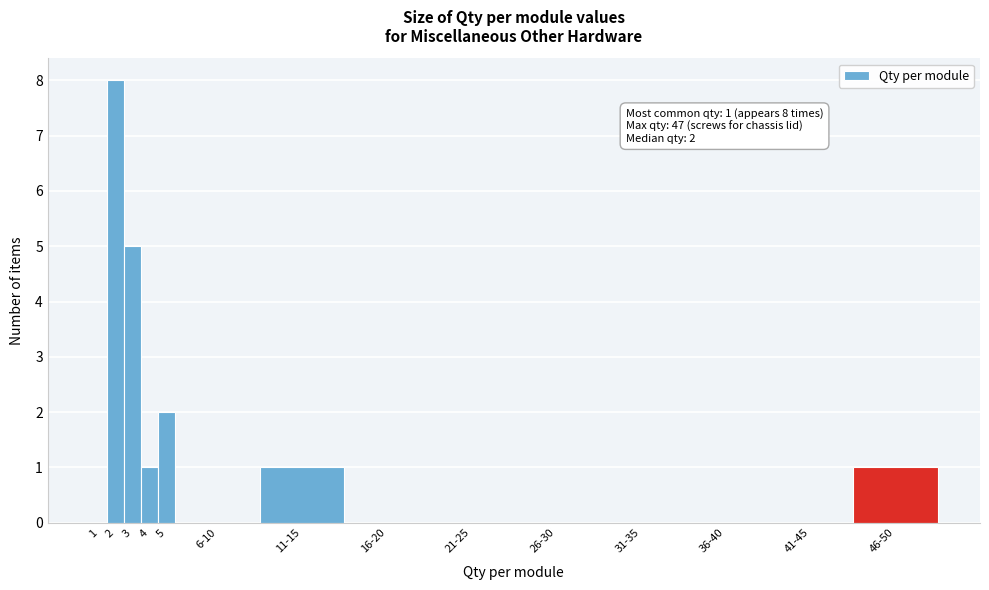

Reading left to right, what are all the values shown in this chart?

1=0	2=8	3=5	4=1	5=2	6-10=0	11-15=1	16-20=0	21-25=0	26-30=0	31-35=0	36-40=0	41-45=0	46-50=1